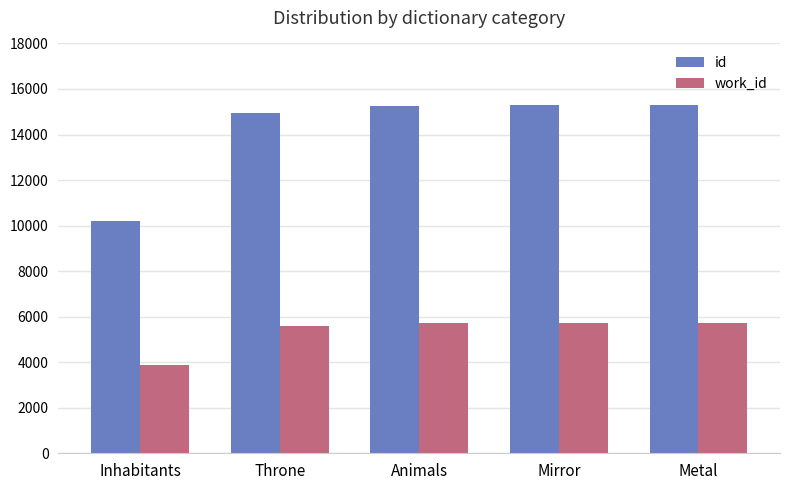

What is the difference between the highest and lowest values at Mirror?

9548